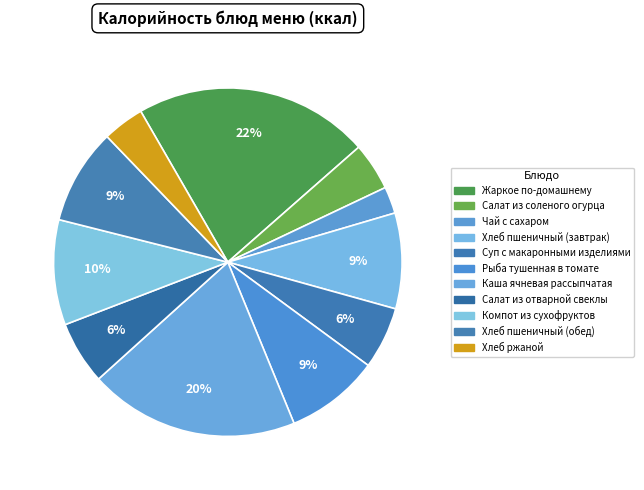

Is there a majority slice in this chart?

No